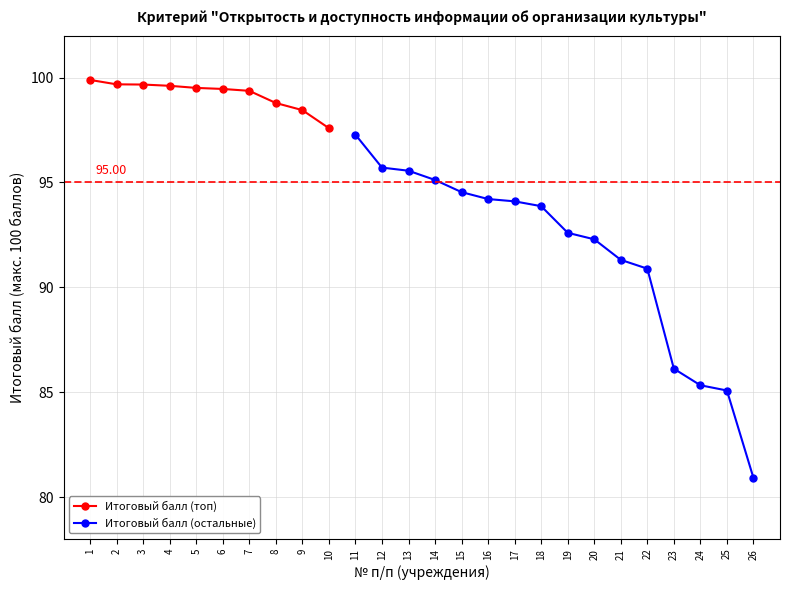

Where does the data first go above 95?

1